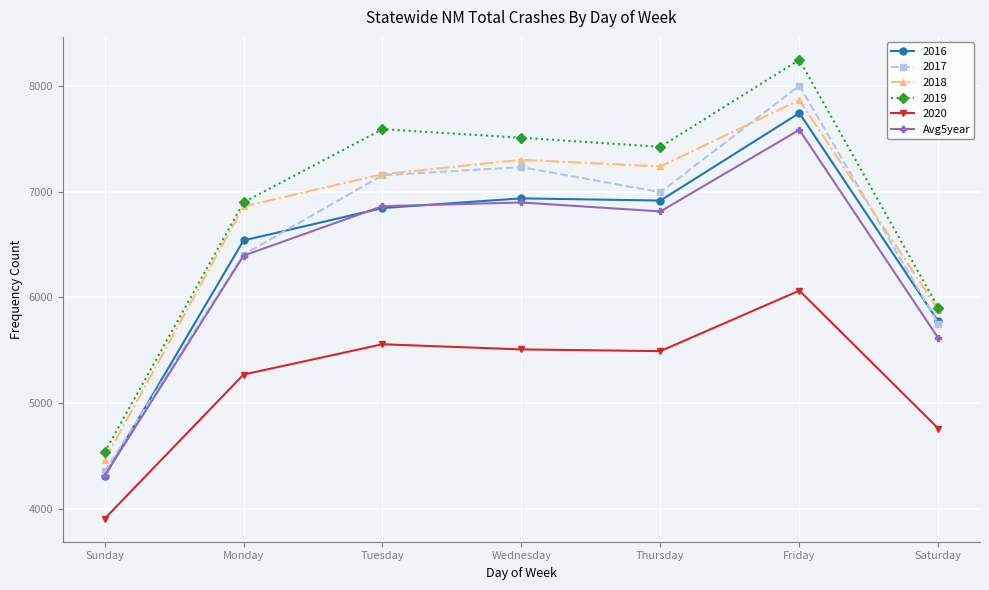

Read the 2018 value at Thursday, to the nearest 10.

7240